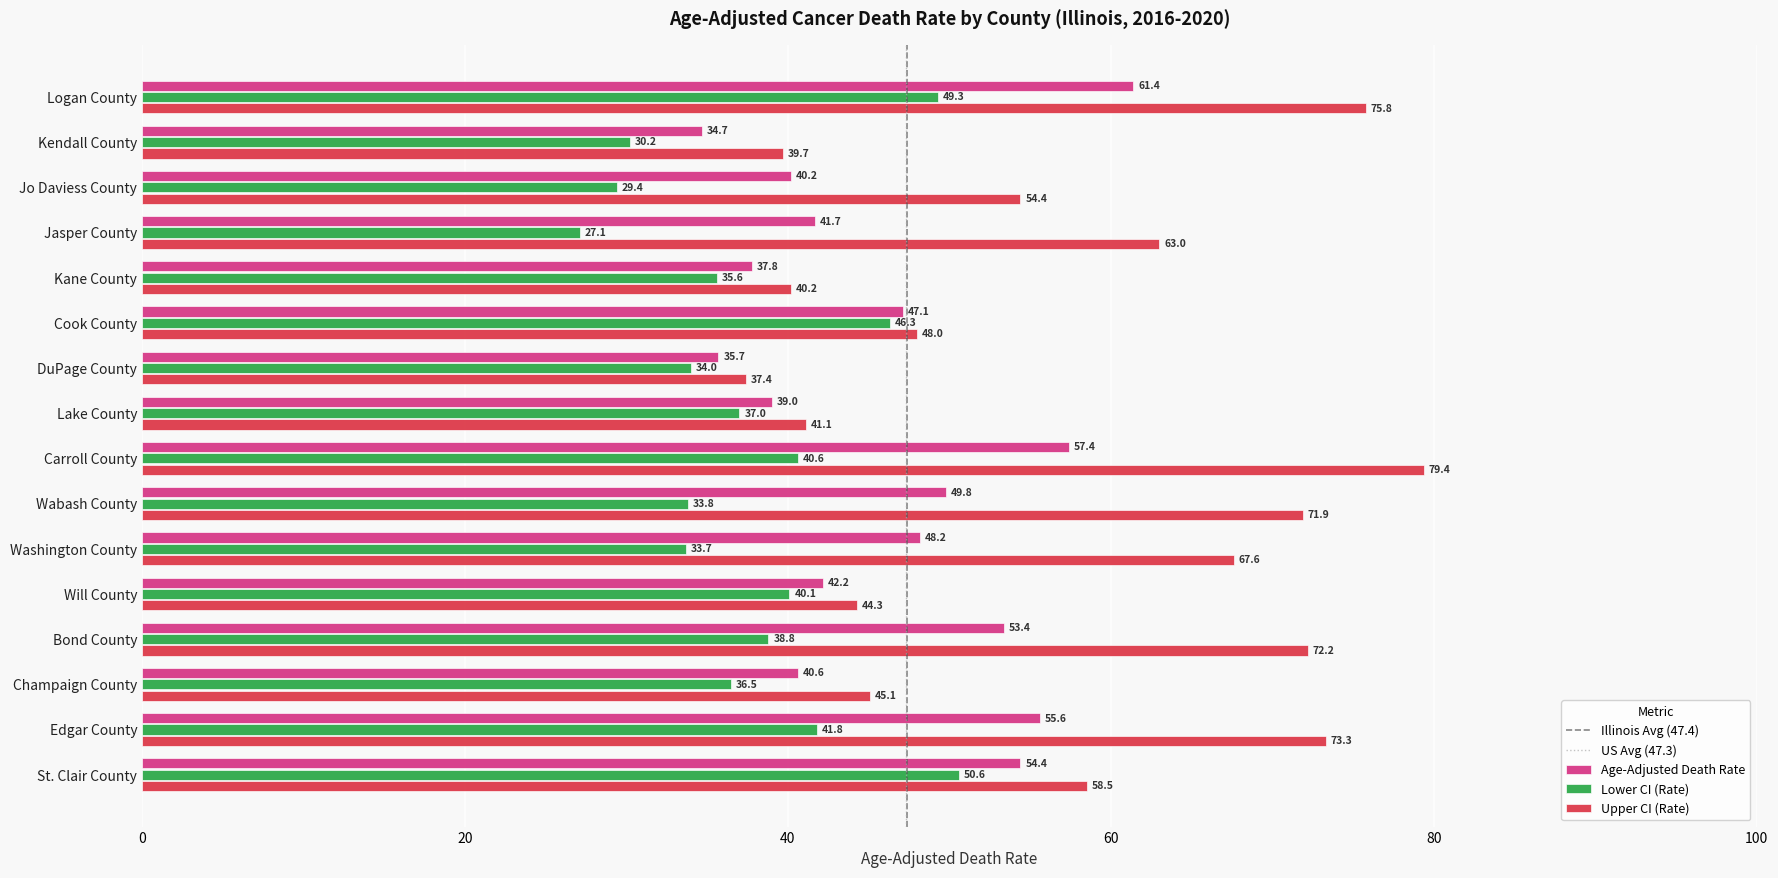

At how many categories does at least one series exceed 51?

9